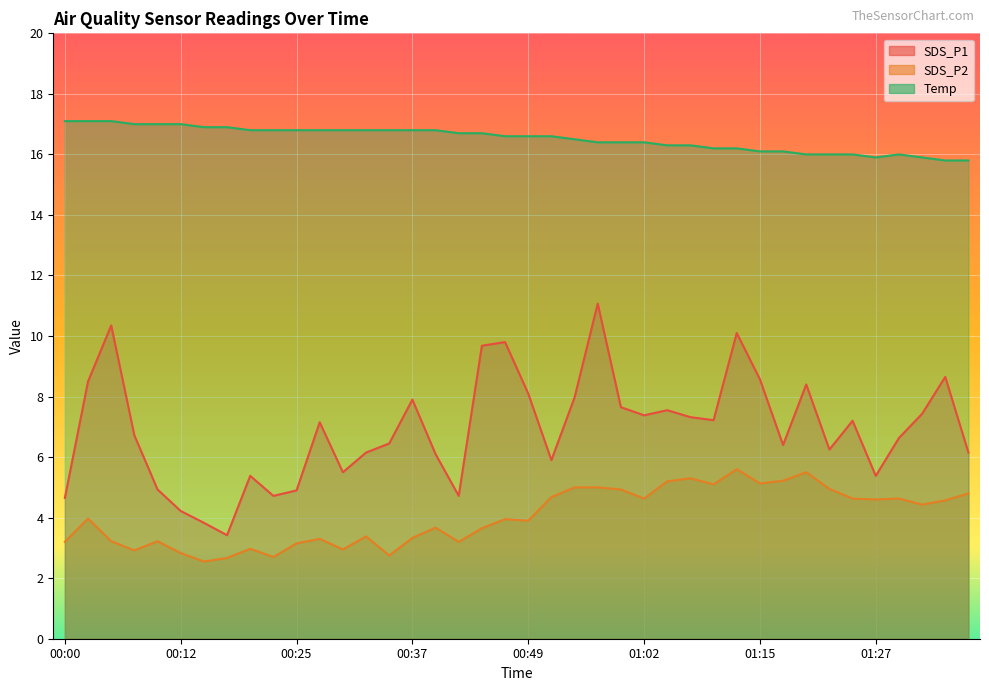

Which label corresponds to the largest value in the chart?

00:00